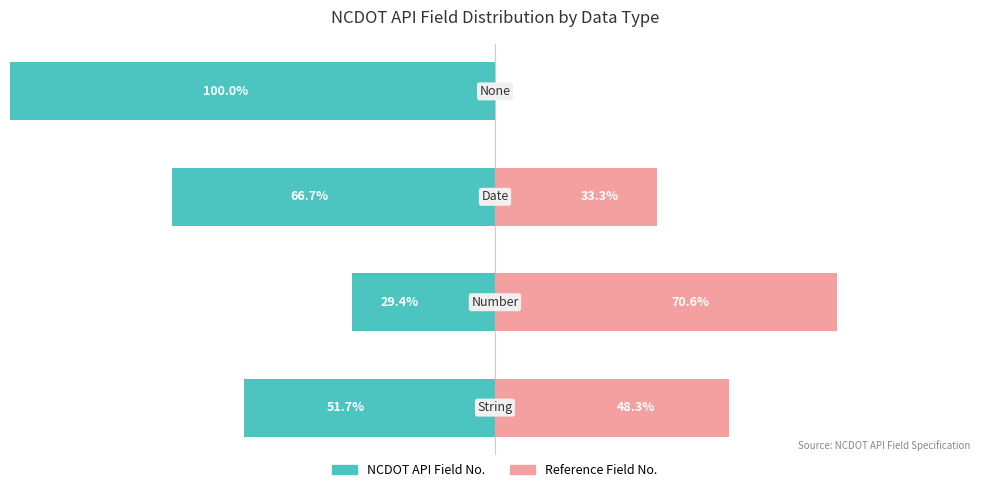

Reading left to right, what are all the values shown in this chart?

NCDOT API Field No.: -51.7	-29.4	-66.7	-100.0
Reference Field No.: 48.3	70.6	33.3	0.0